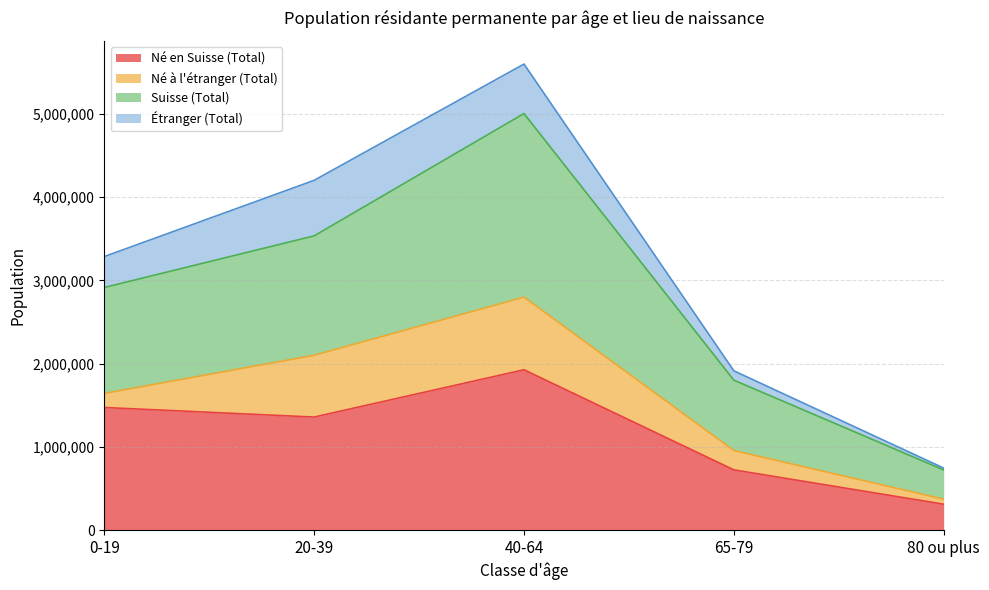

At which category is the sum across all series the highest?

40-64